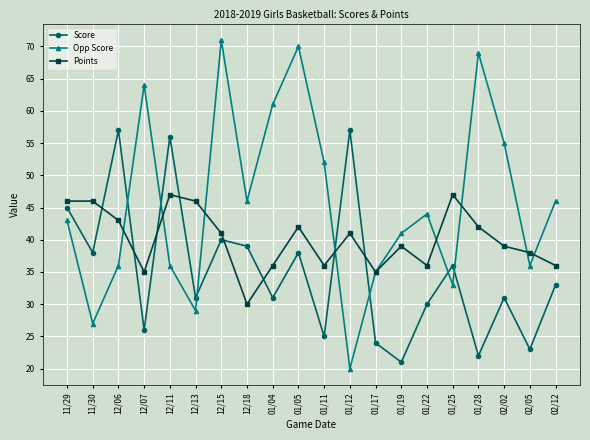

What are all the series names shown in the legend?

Score, Opp Score, Points